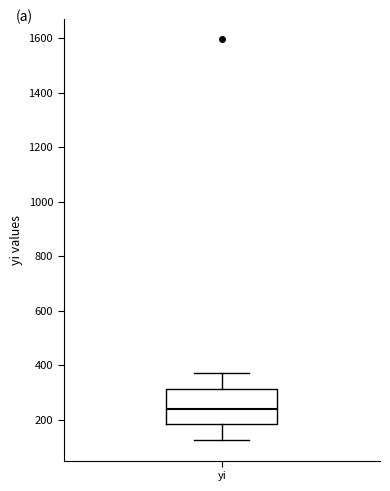

Transcribe this box plot: give where the median line is, the range the box spans, and where the two whiskers end, as read against the y-axis. The values are not printed on the chart, so give them approximately, as read against the axis.

median 240, box 180 to 320, whiskers 120 to 380